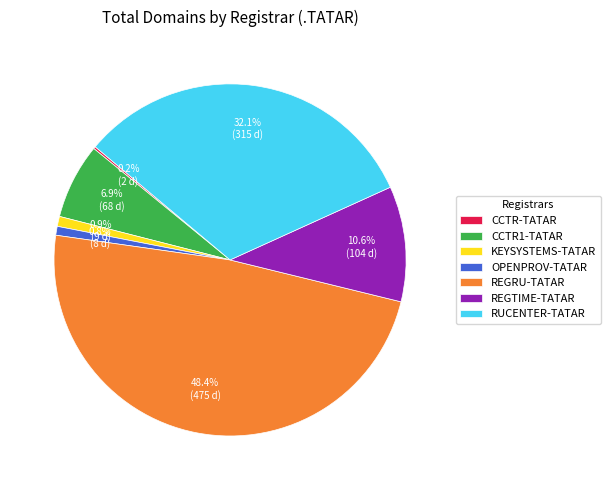

To the nearest percent, what portion does CCTR1-TATAR represent?

7%